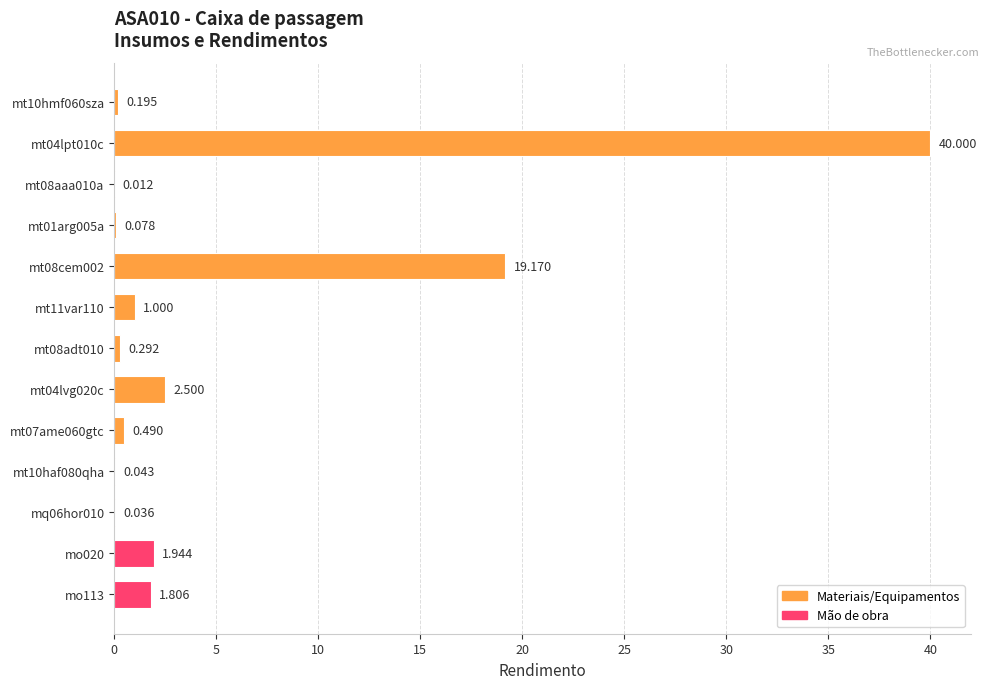

What is the sum of all values?

67.6